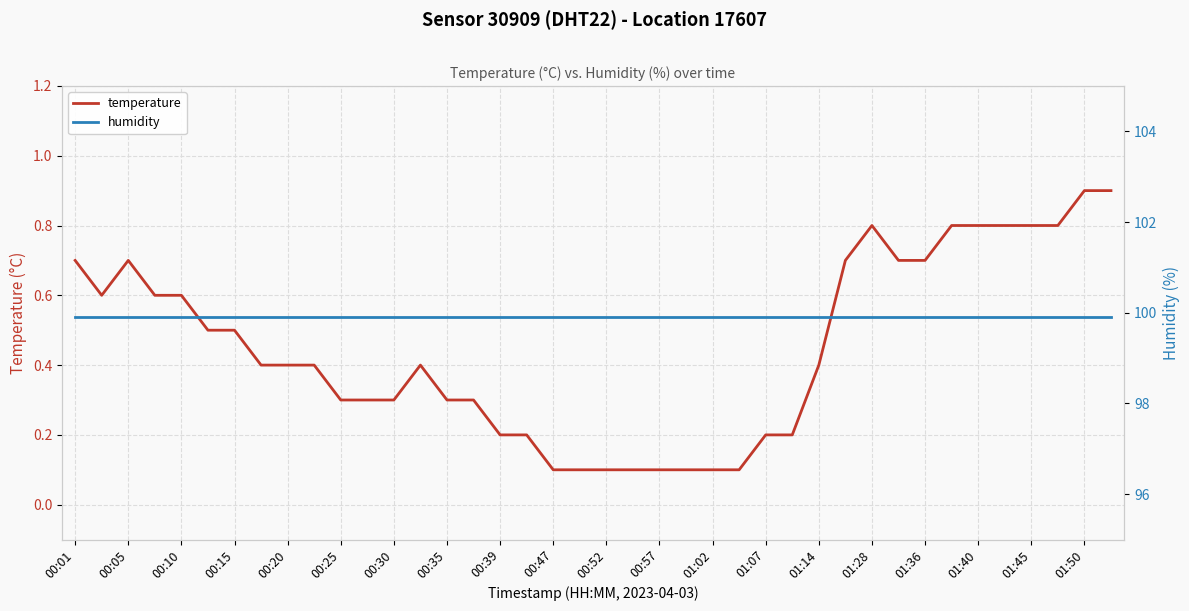

What is the difference between the maximum and minimum values in the temperature series?

0.8